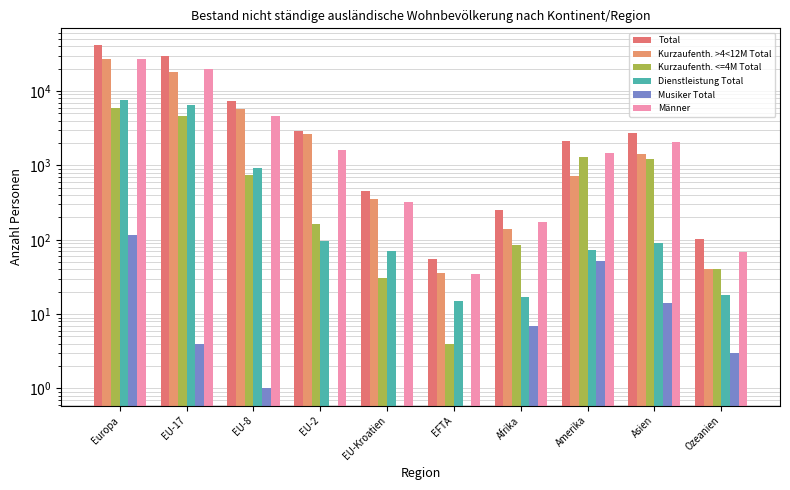

What is the total value across all series at EFTA?

145